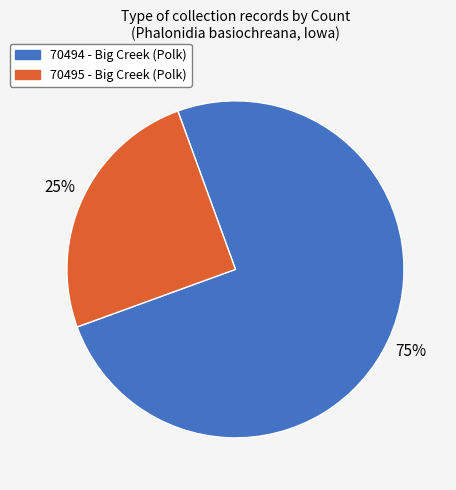

How many slices are in this pie chart?

2